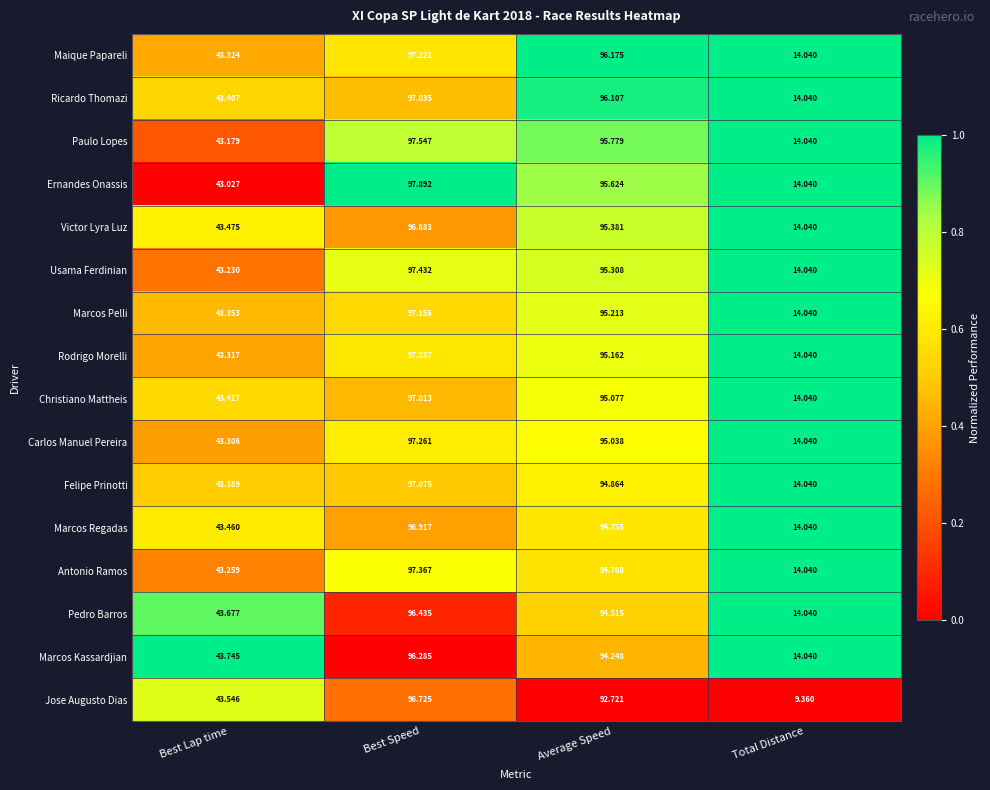

At which label does Victor Lyra Luz first exceed 95?

Best Speed